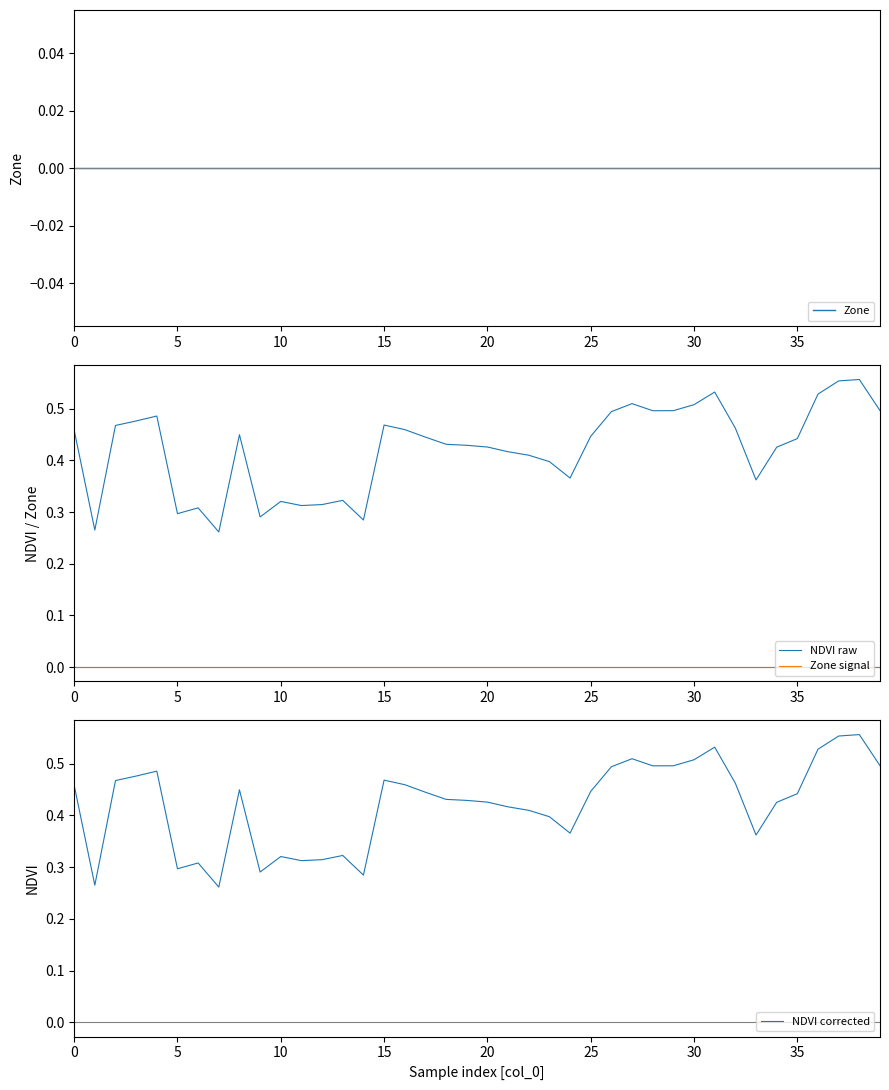

Which series has the largest range (max minus min)?

NDVI raw